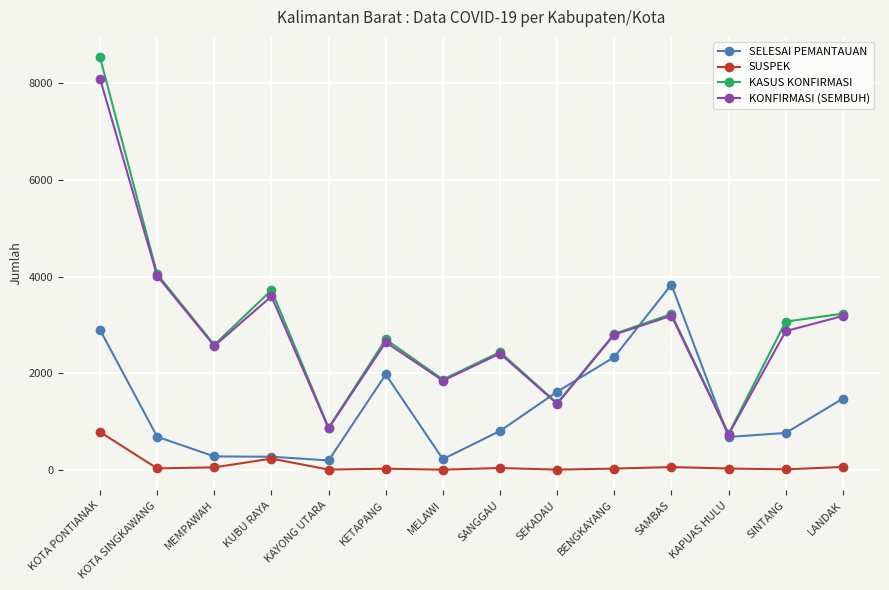

True or false: KASUS KONFIRMASI has a value of 1876 at SINTANG.

False